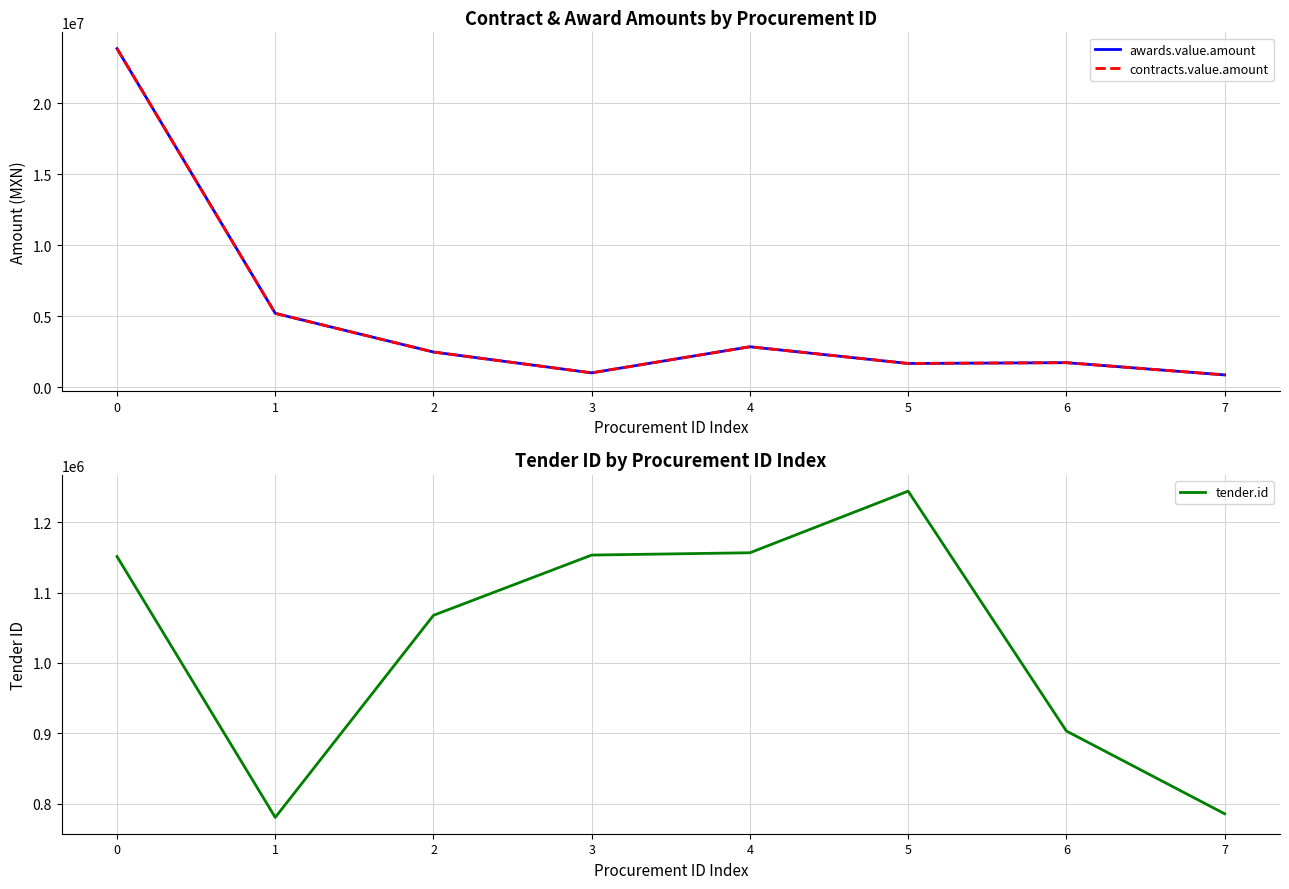

How many categories are shown in the chart?

8